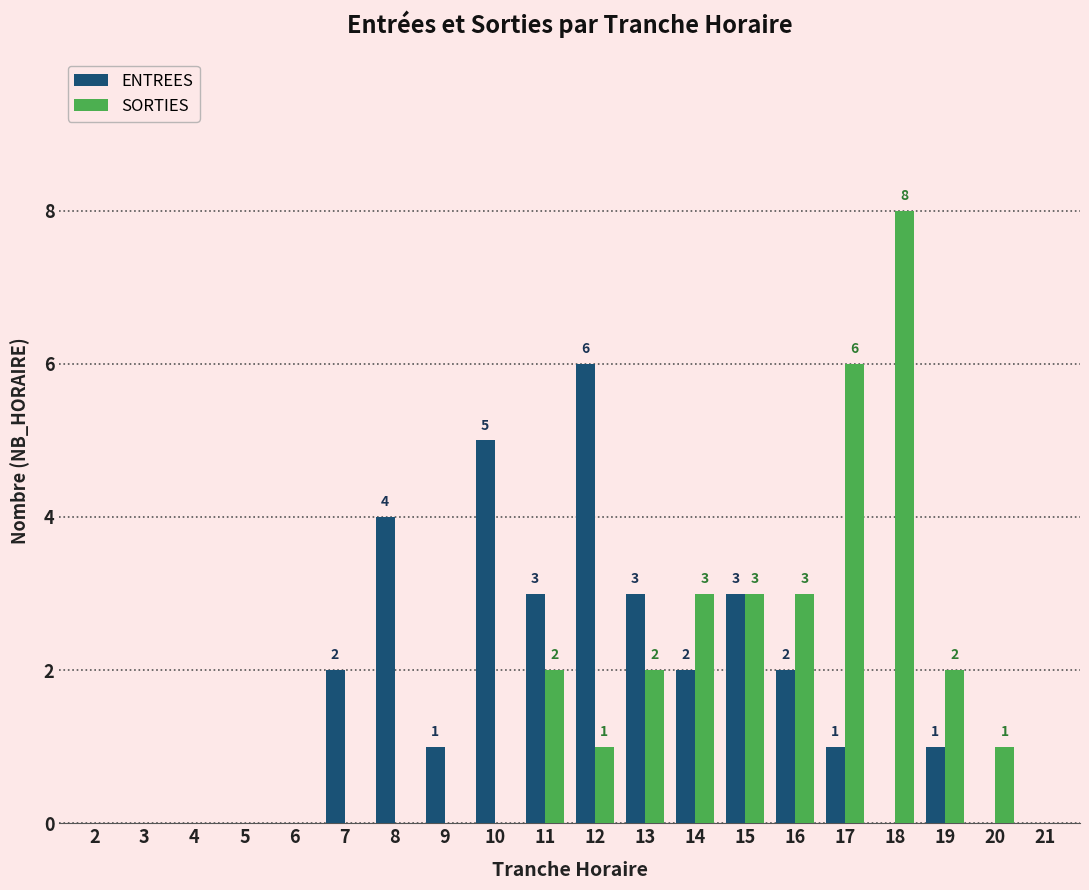

The SORTIES series shows 0 at 13. True or false?

False